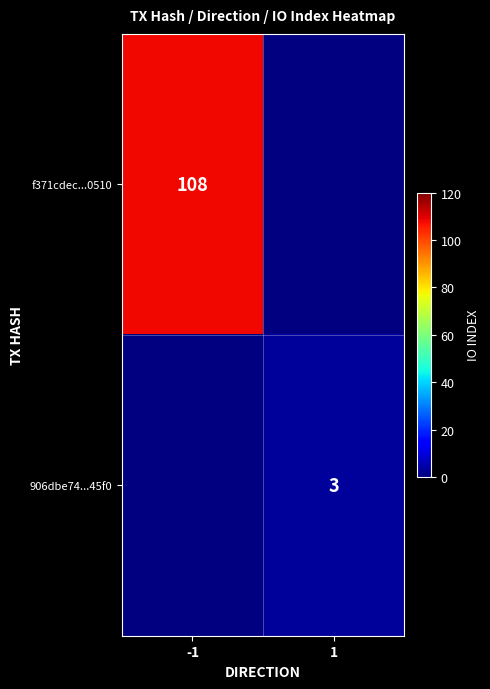

True or false: f371cdec...0510 has a value of 108 at -1.

True